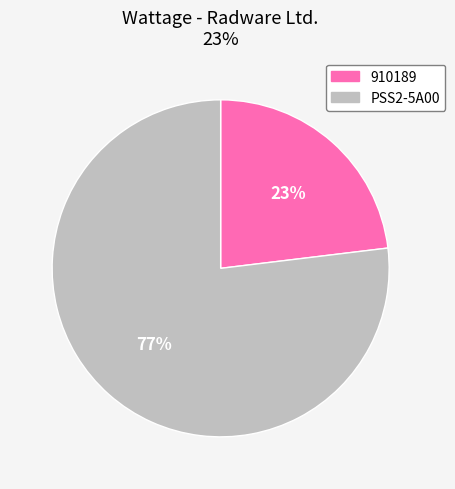

What is the ratio of the value at 910189 to the value at PSS2-5A00?

0.3